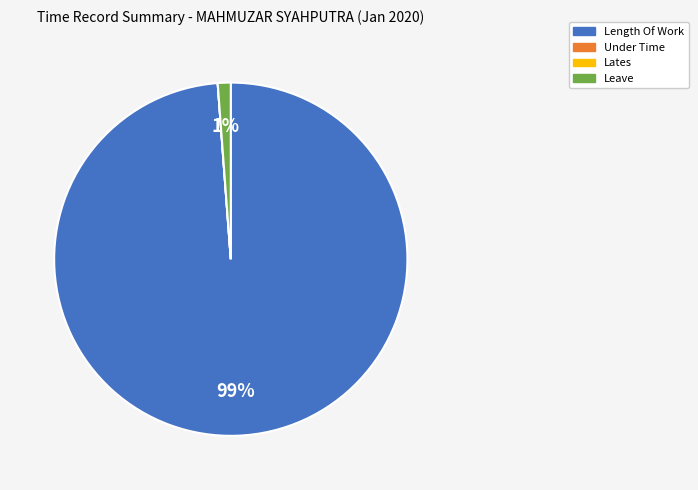

Is it true that Leave is 1% of the pie?

True